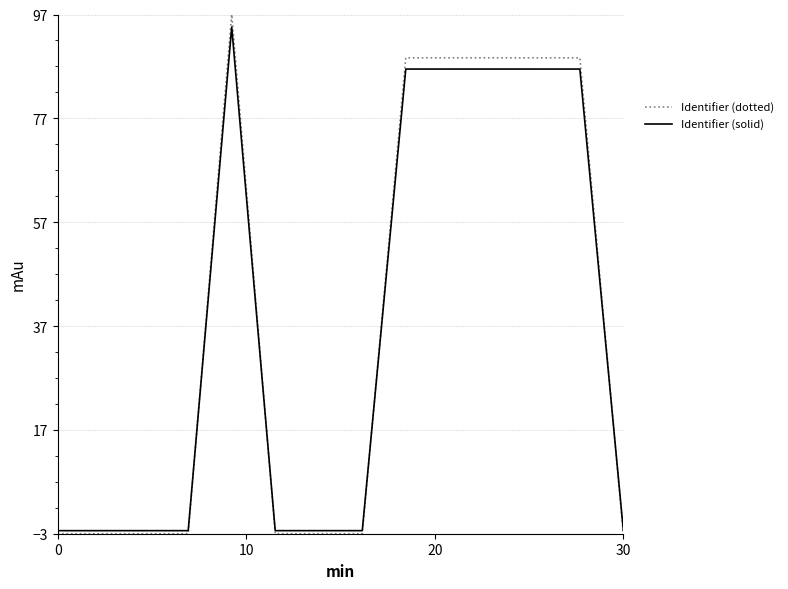

Which series has the widest spread of values?

Identifier (dotted)